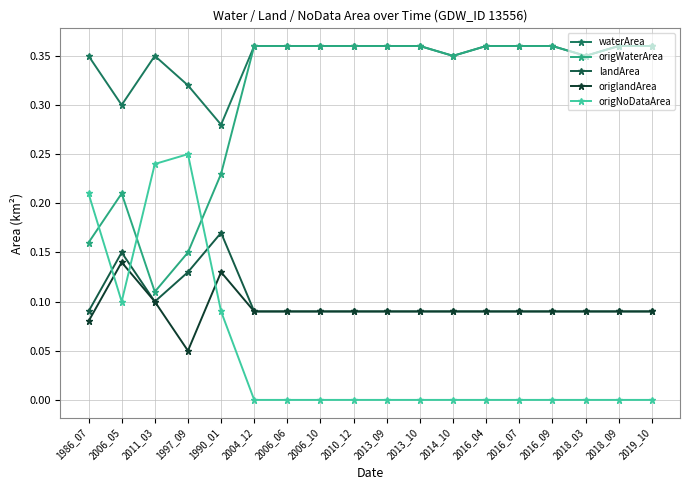

Rank the series at 2016_09 from highest to lowest value.

waterArea, origWaterArea, landArea, origlandArea, origNoDataArea